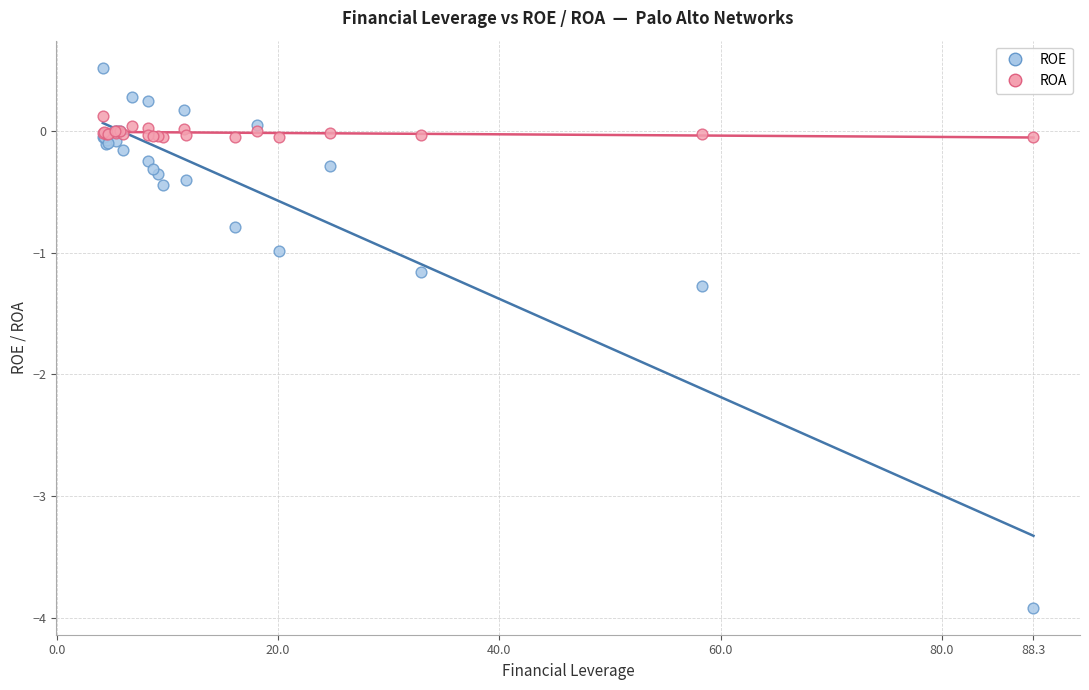

Which series has the widest spread of Y values?

ROE